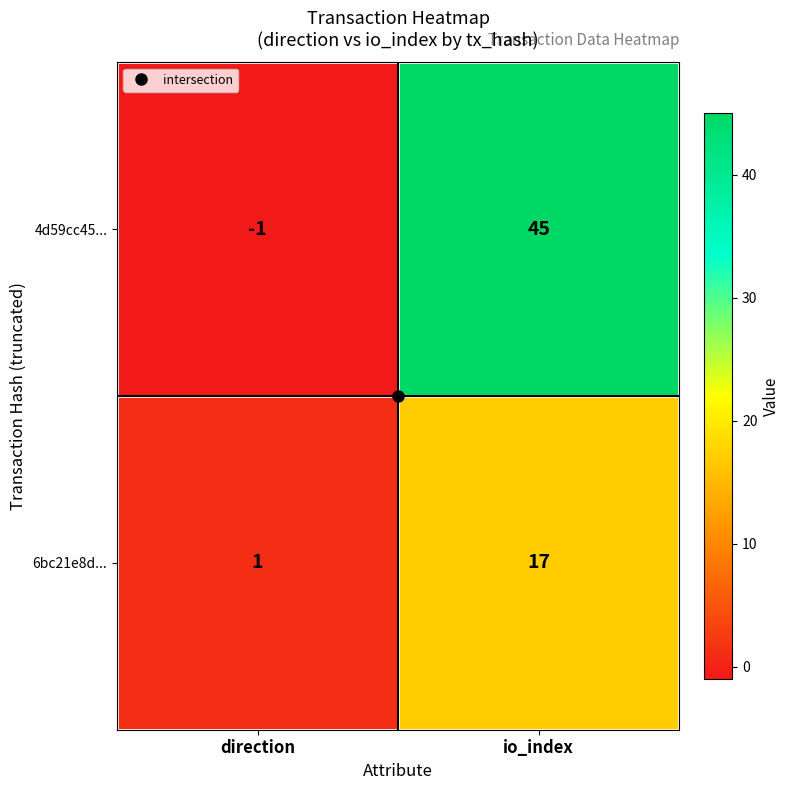

Which series has the largest total across all categories?

4d59cc45...